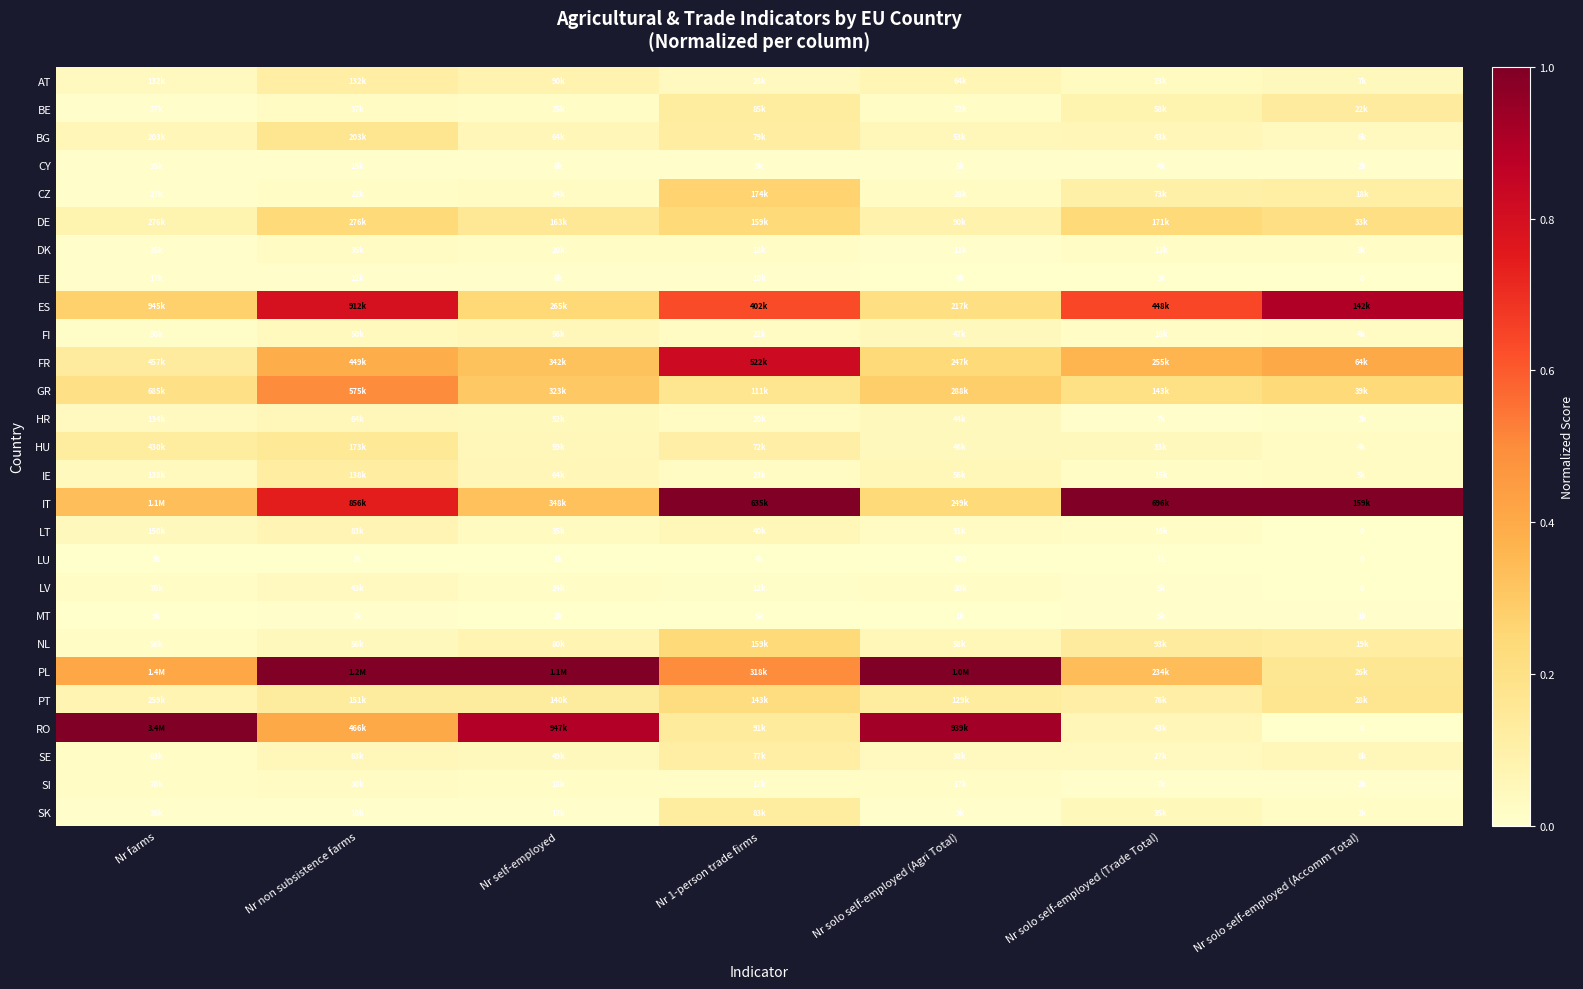

Count the number of data series in this chart.

27